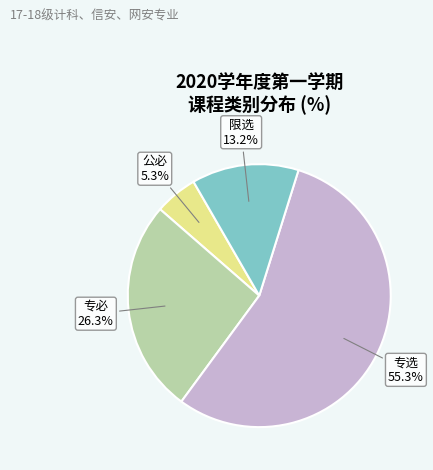

Which slice is the largest?

专选